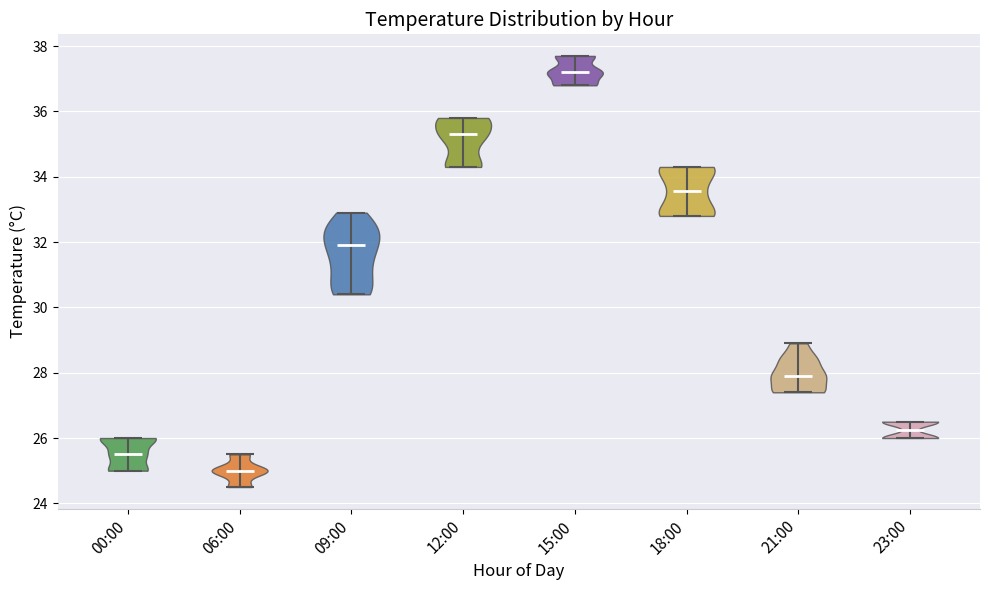

What is the lowest point the violin for 18:00 reaches on the y-axis? The values are not printed on the chart, so give them approximately, as read against the axis.

32.8